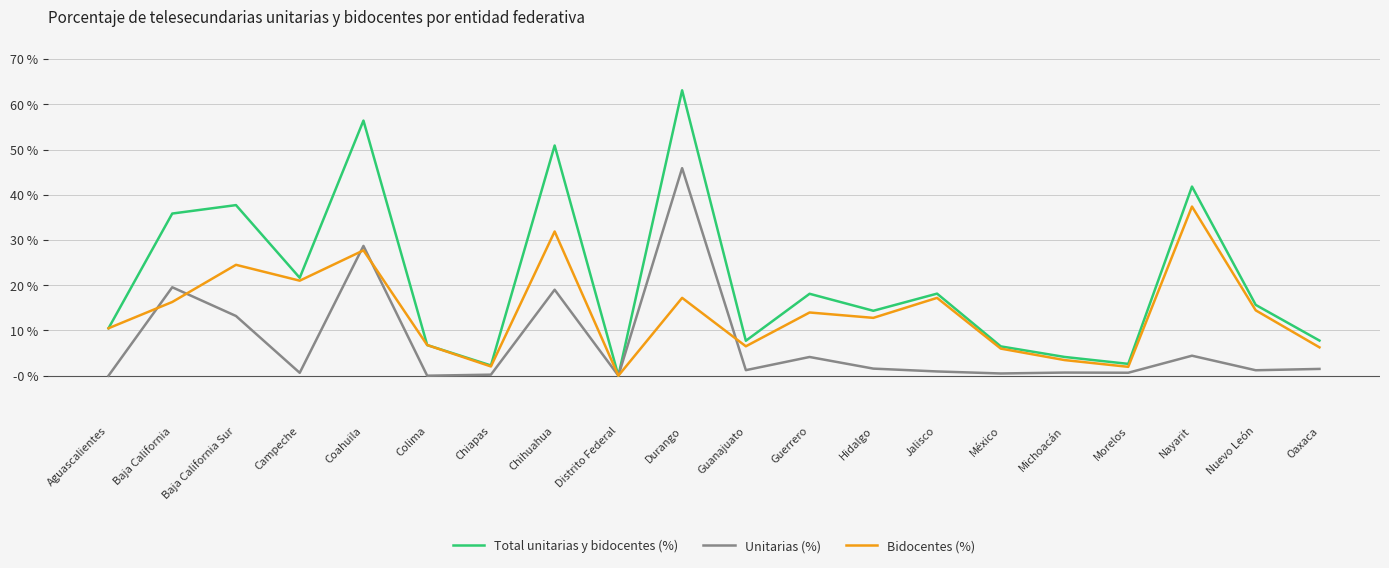

What are all the series names shown in the legend?

Total unitarias y bidocentes (%), Unitarias (%), Bidocentes (%)